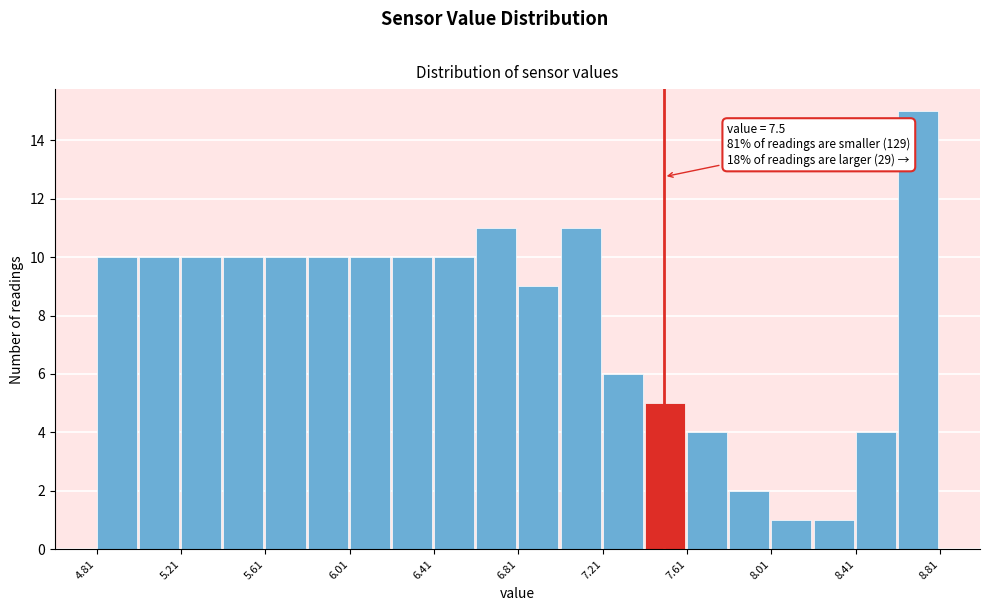

Which range on the x-axis has the tallest bar?

8.61 to 8.81